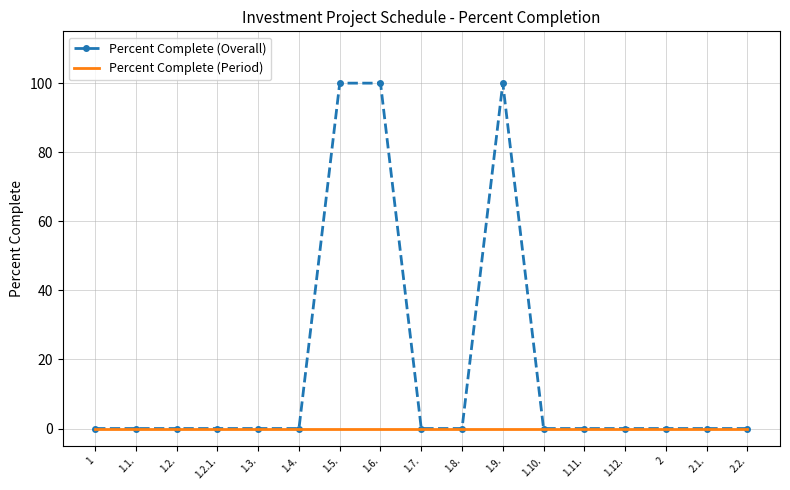

The value of Percent Complete (Overall) at 1.3. is -57. True or false?

False